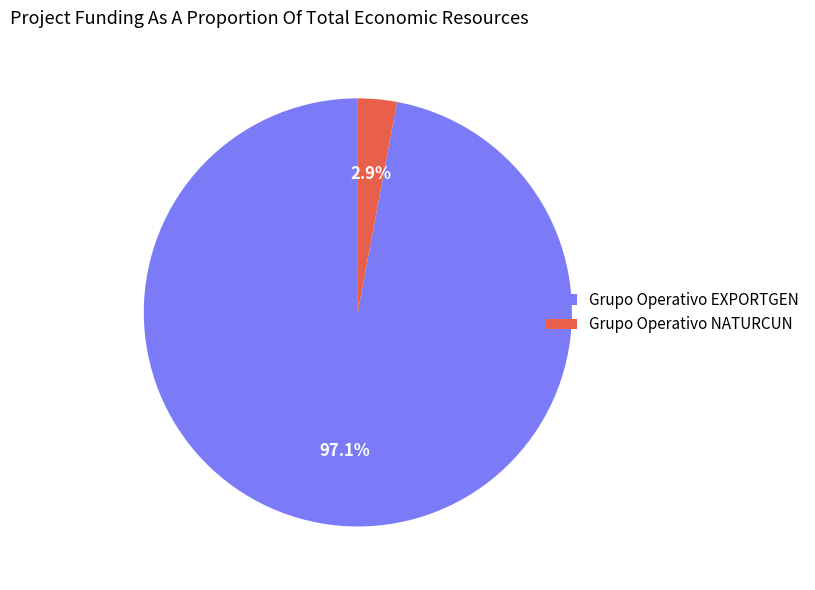

Which slice represents more than half of the pie?

Grupo Operativo EXPORTGEN